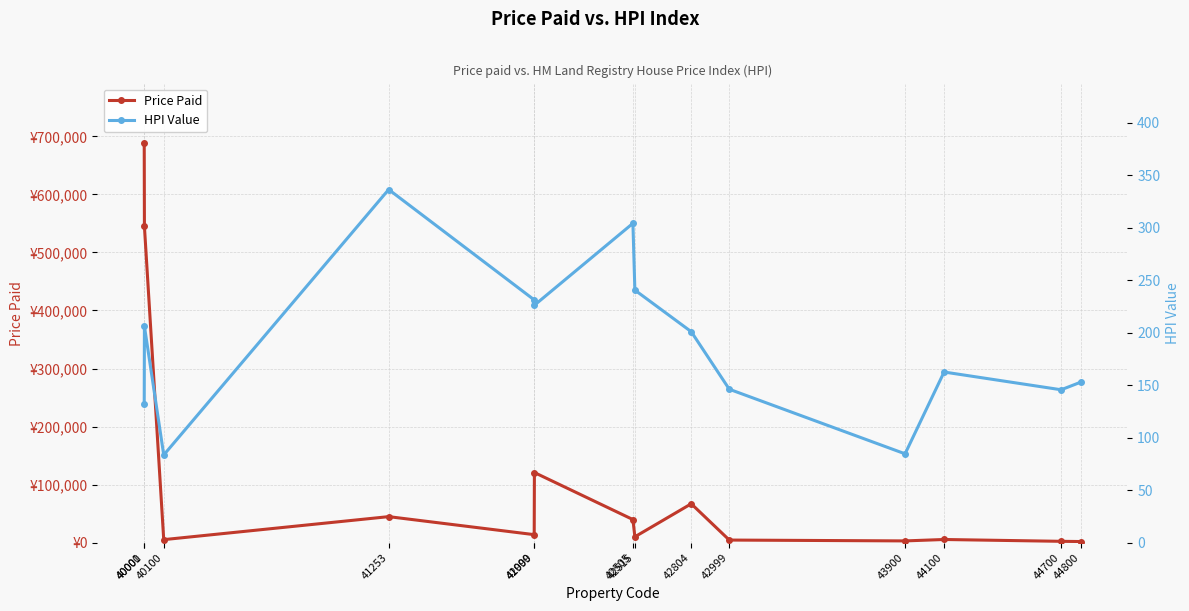

What is the difference between the highest and lowest values at 42515?

9689.6